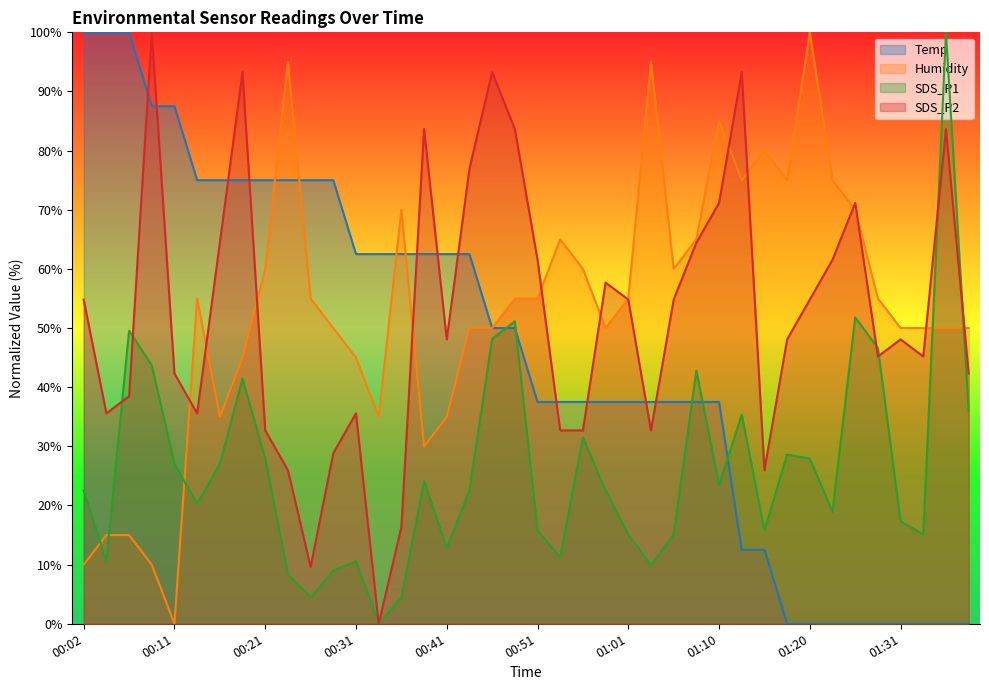

Which category has the lowest value across all series?

01:18